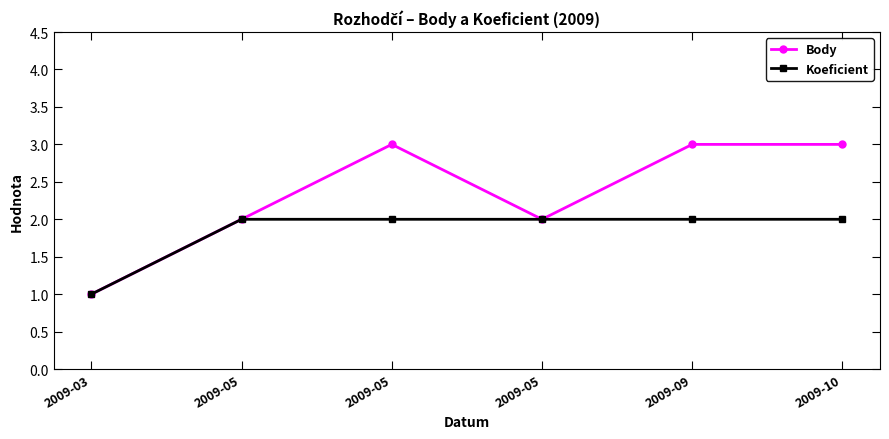

At which category is the sum across all series the highest?

2009-05